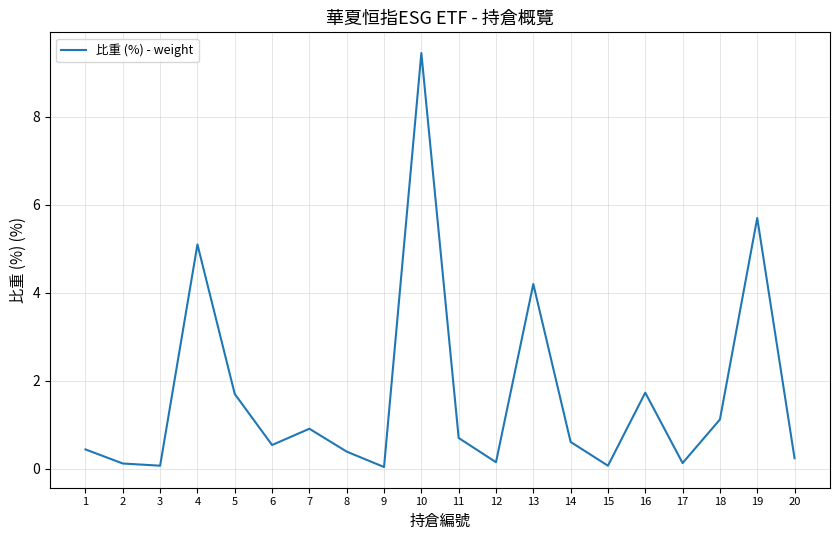

What is the average value?

1.7